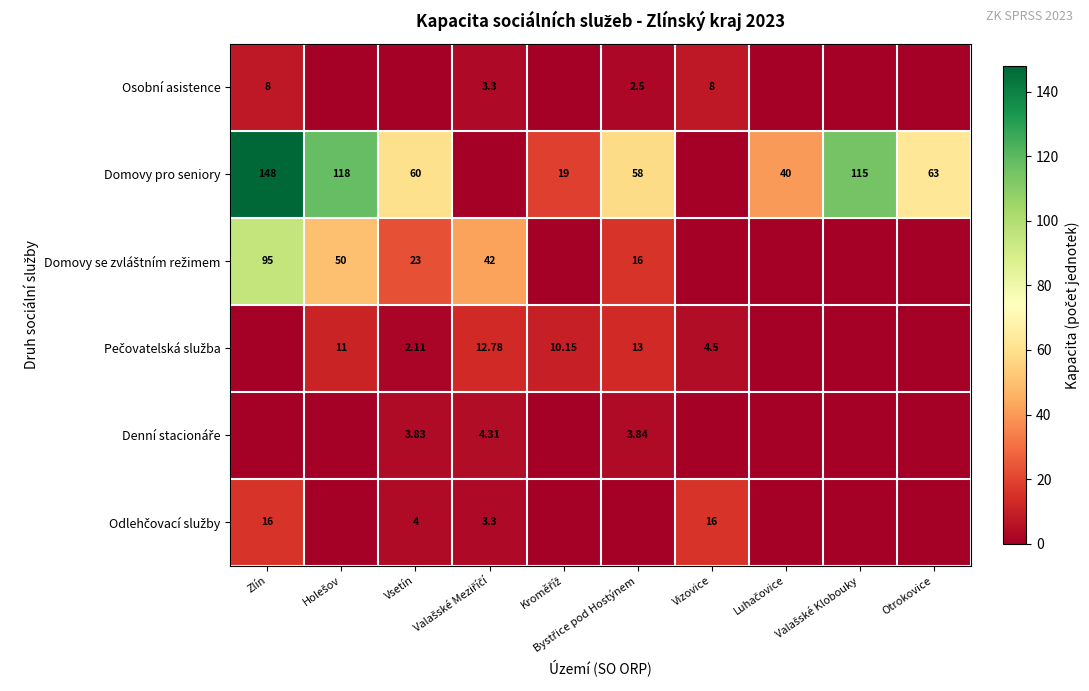

What is the difference between the Denní stacionáře values at Vsetín and Otrokovice?

3.8